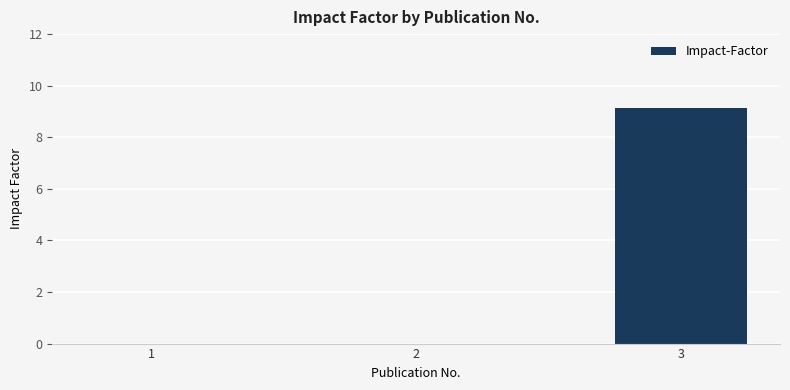

What is the sum of all values?

9.1